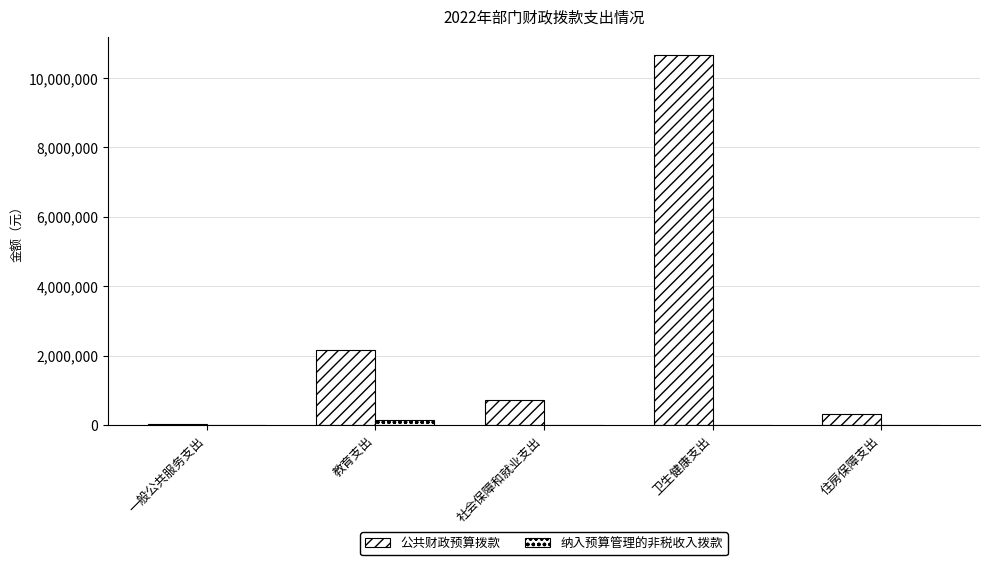

How many categories are shown in the chart?

5